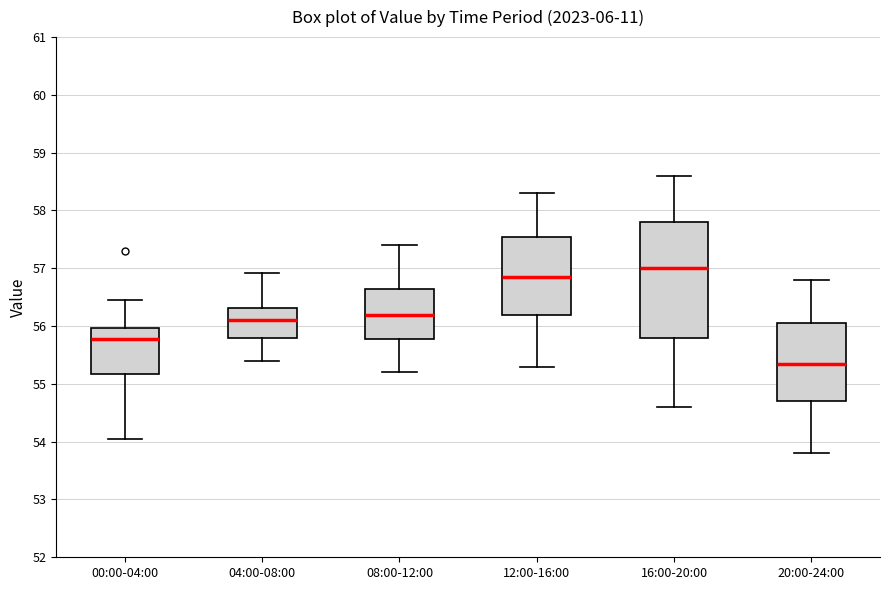

Reading left to right, transcribe this box plot: for each box, give where its median line is, the range the box spans, and where its two whiskers end, as read against the y-axis. The values are not printed on the chart, so give them approximately, as read against the axis.

00:00-04:00: median 55.8, box 55.2 to 56.0, whiskers 54.0 to 56.5
04:00-08:00: median 56.1, box 55.8 to 56.3, whiskers 55.4 to 56.9
08:00-12:00: median 56.2, box 55.8 to 56.7, whiskers 55.2 to 57.4
12:00-16:00: median 56.9, box 56.2 to 57.6, whiskers 55.3 to 58.3
16:00-20:00: median 57.0, box 55.8 to 57.8, whiskers 54.6 to 58.6
20:00-24:00: median 55.4, box 54.7 to 56.1, whiskers 53.8 to 56.8